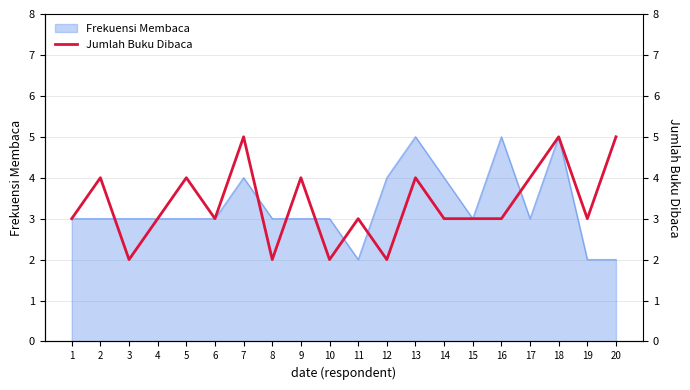

The chart shows a value of 1 at 16. True or false?

False